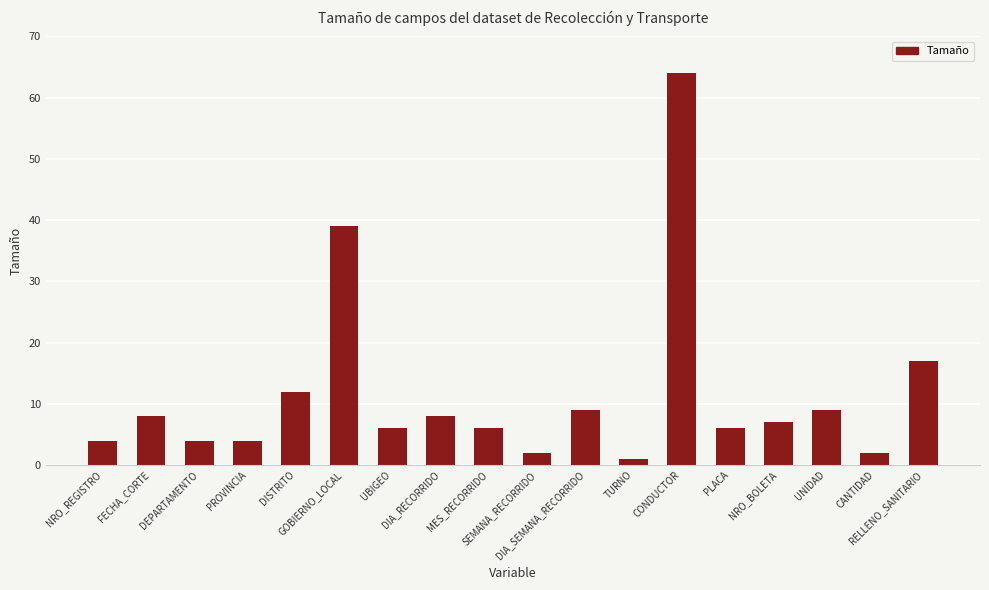

What is the value of the 13th bar from the left?

64